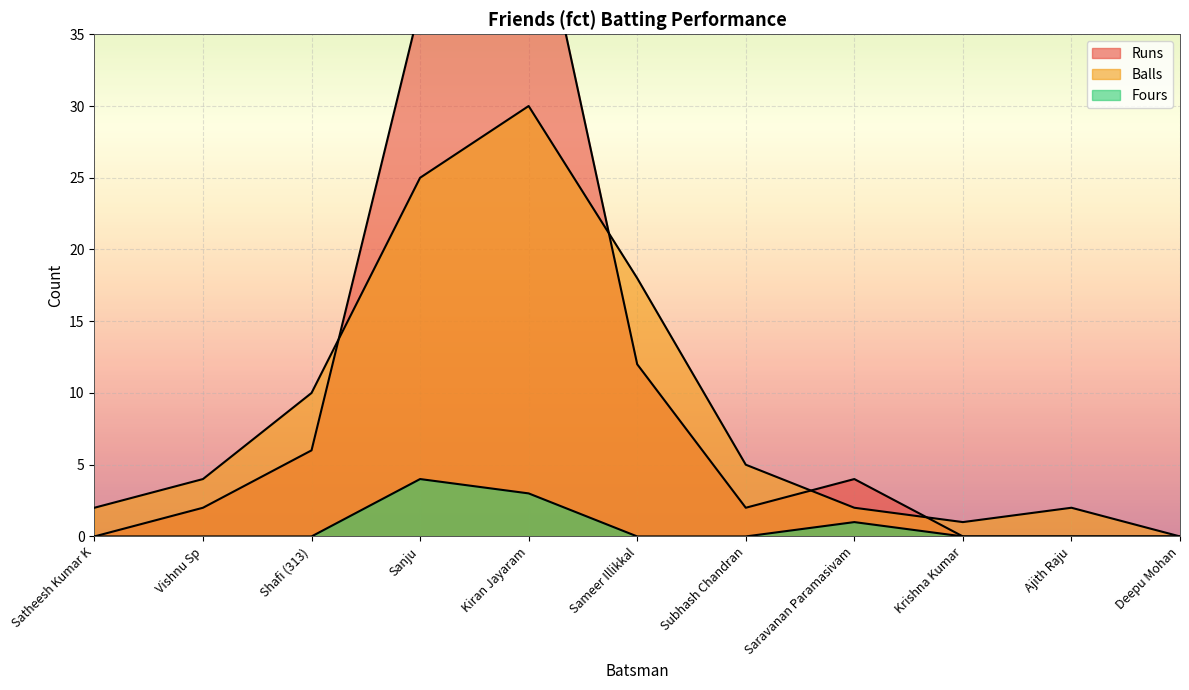

The Balls series shows 30 at Kiran Jayaram. True or false?

True